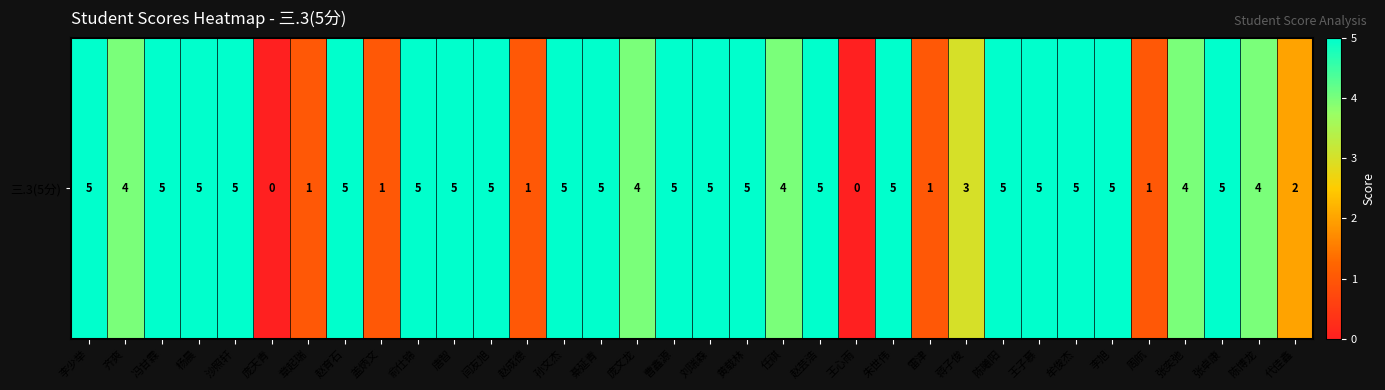

The chart shows a value of 9 at 冯甘霖. True or false?

False